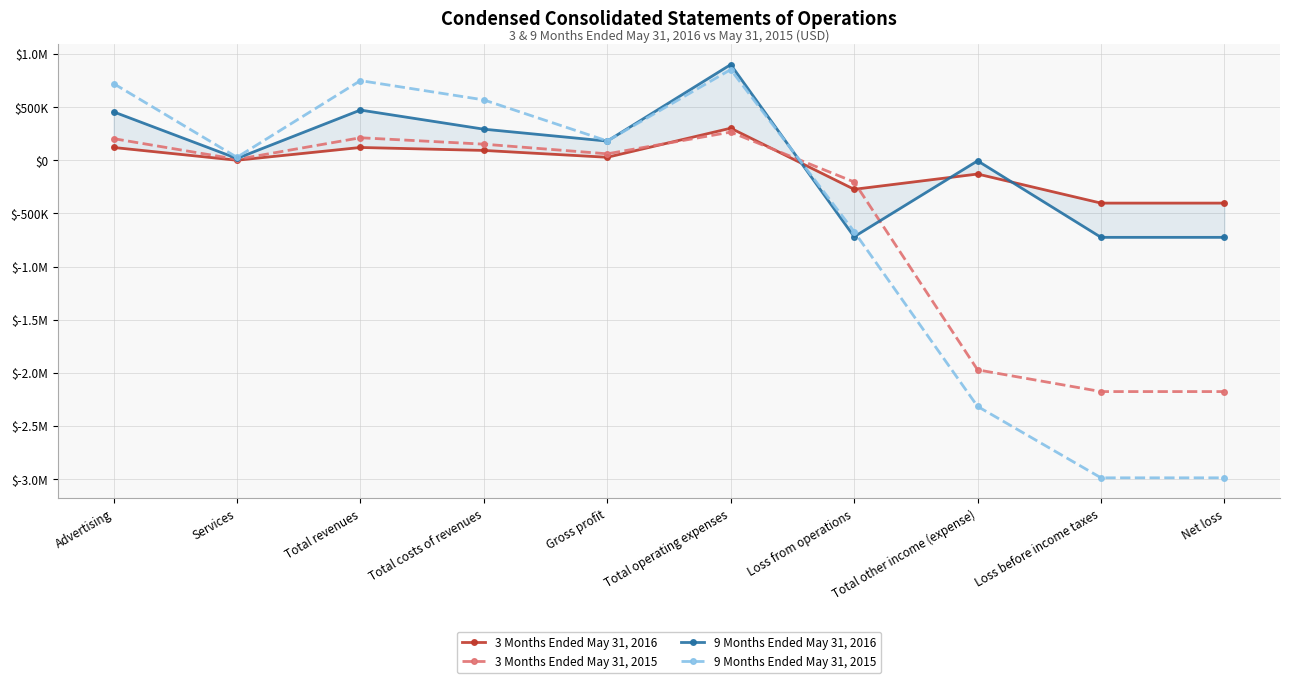

True or false: 9 Months Ended May 31, 2016 has a value of 27940 at Services.

False